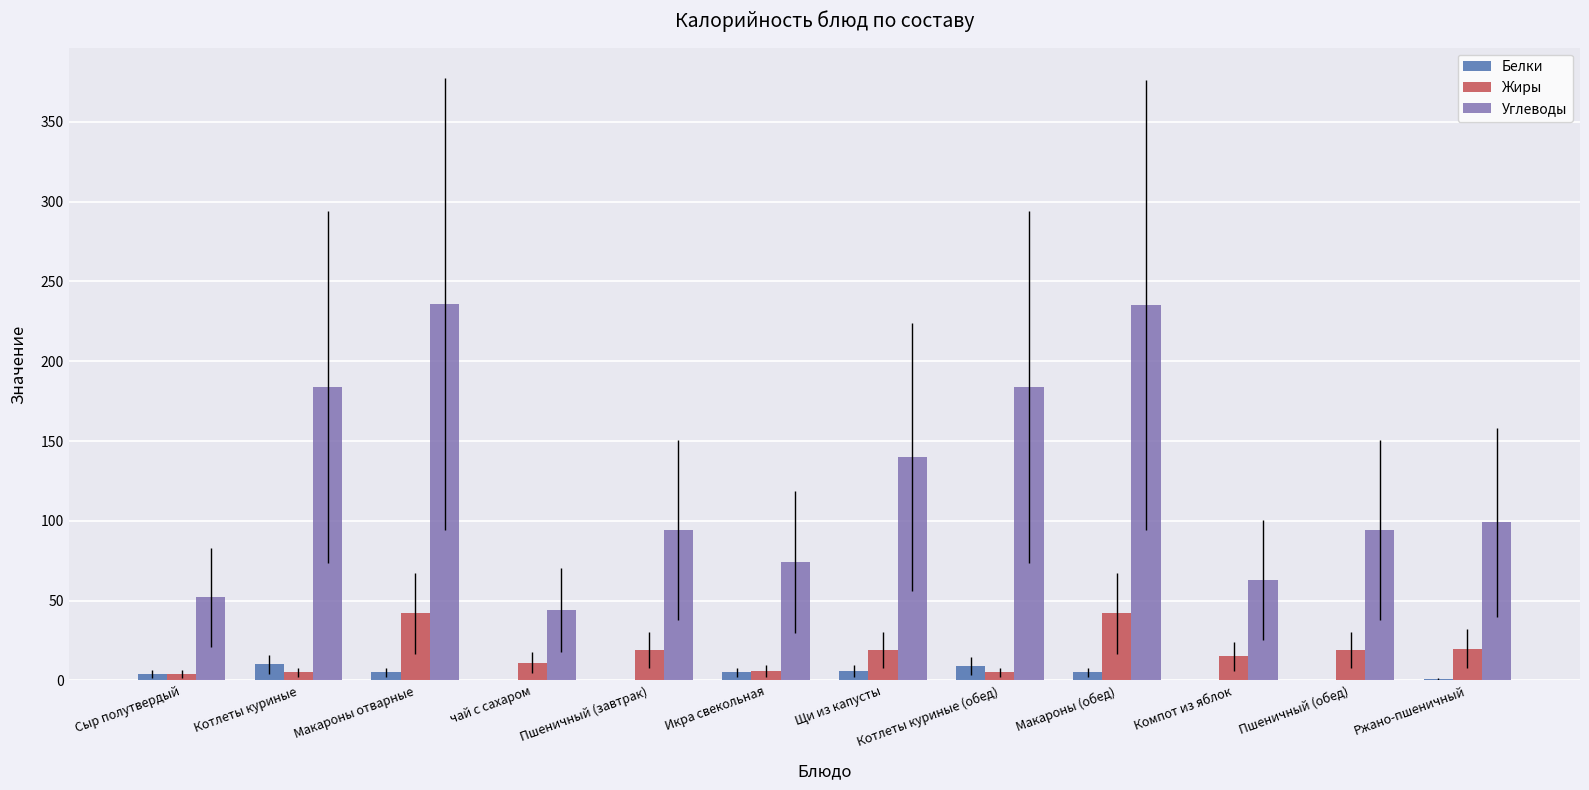

What is the sum of all Углеводы values?

1499